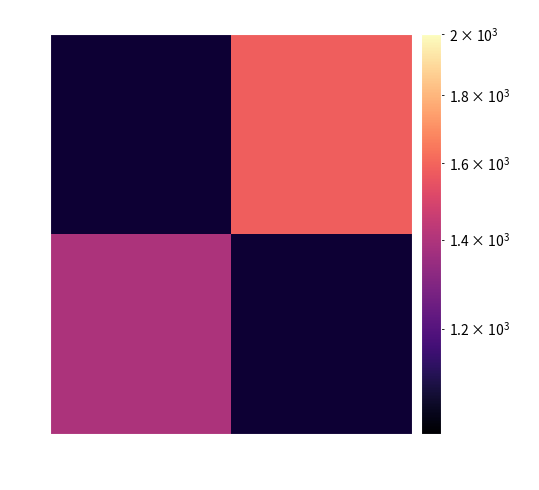

Which category has the highest value across all series?

Neil